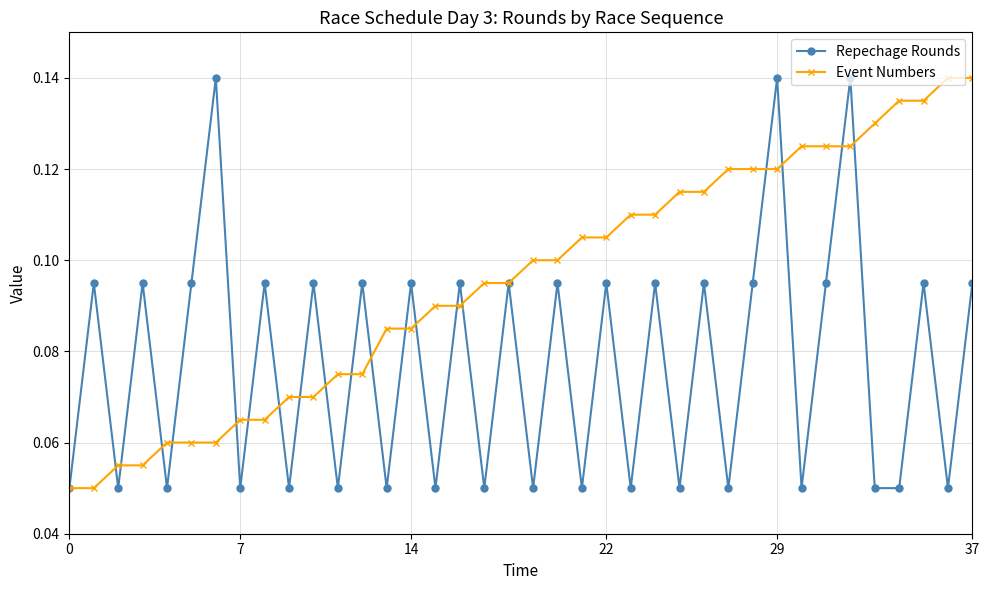

Count the Event Numbers values in the range 0 to 1.

38